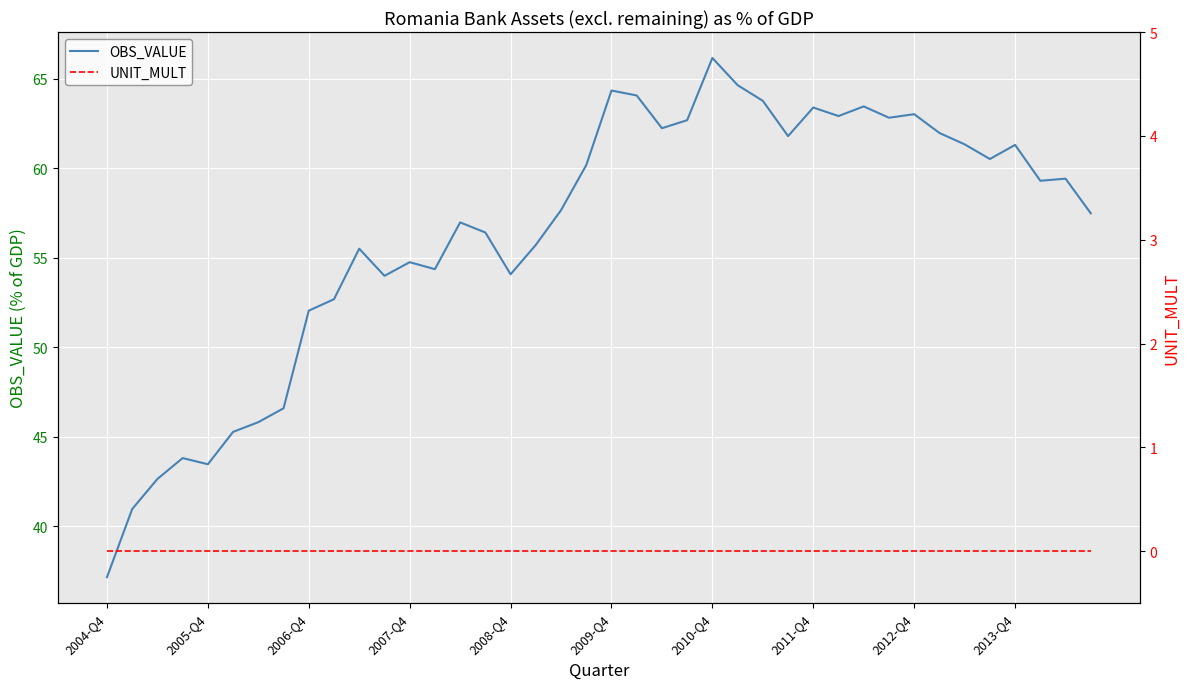

True or false: UNIT_MULT has more than 2 points higher than both neighbors.

False